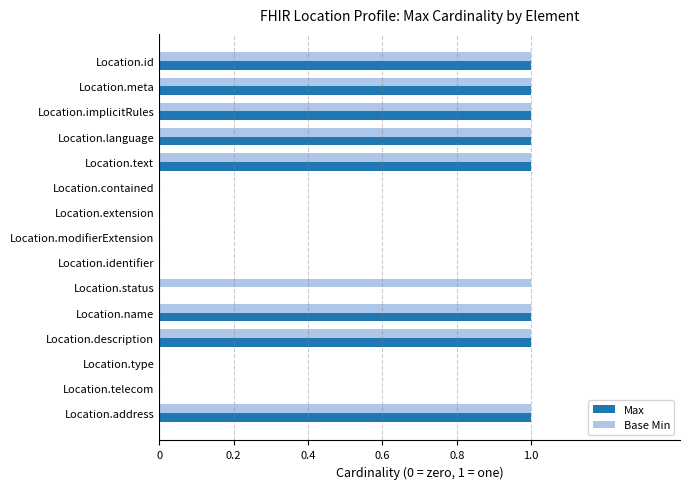

Is the value of Max at Location.telecom greater than the value of Base Min at Location.name?

No